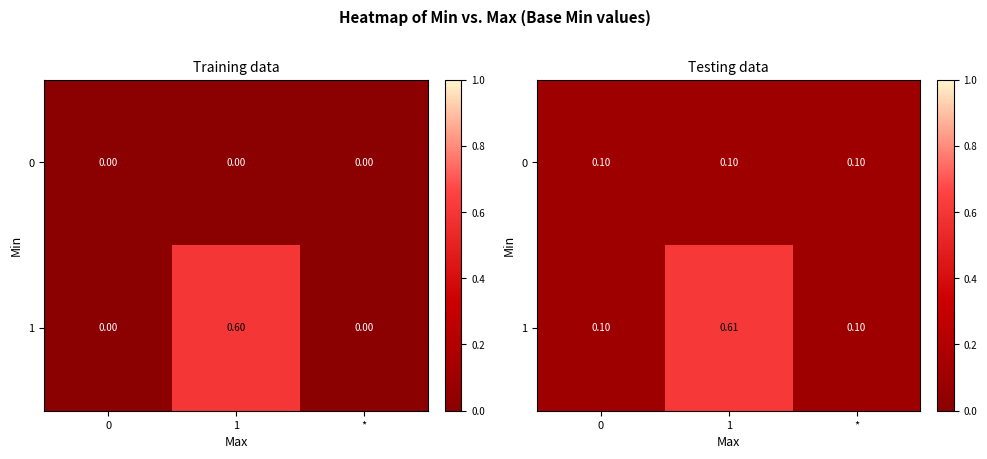

True or false: 1 has a value of 0.6 at 1.

True